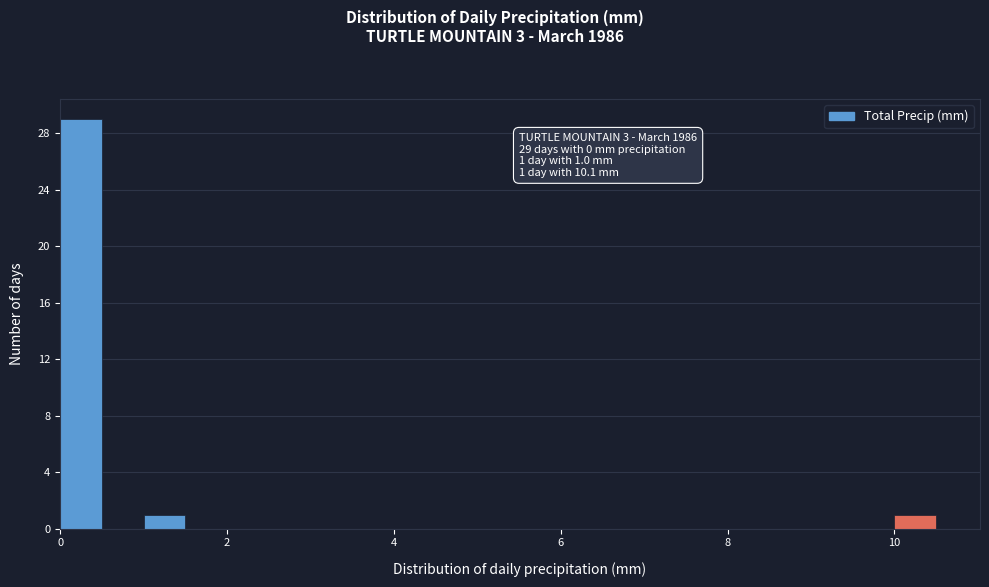

Around what value on the x-axis is the tallest bar? Give the approximate position of its centre, as read against the axis.

0.2